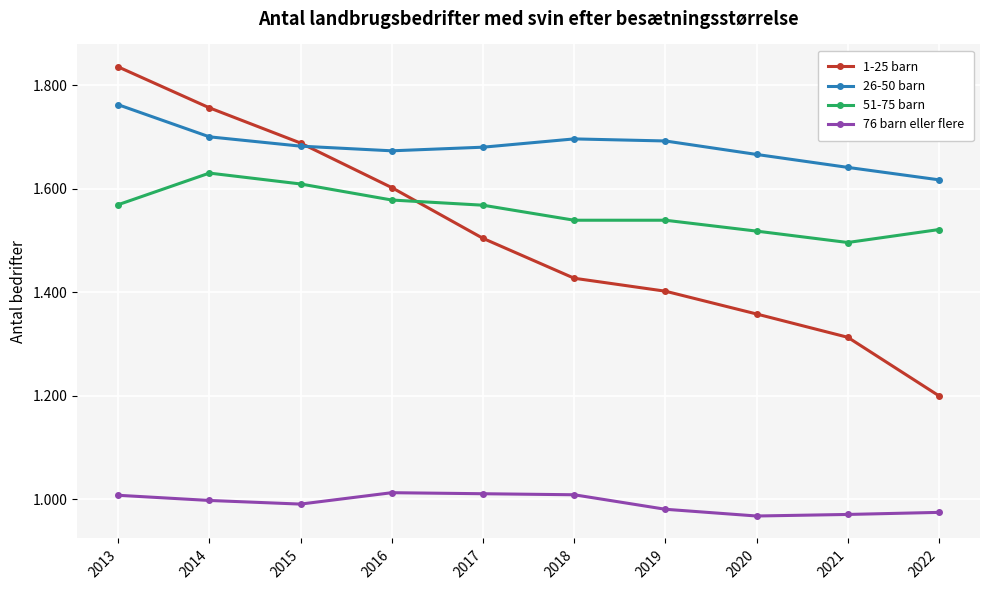

Is this an area chart (filled region under the line)?

No